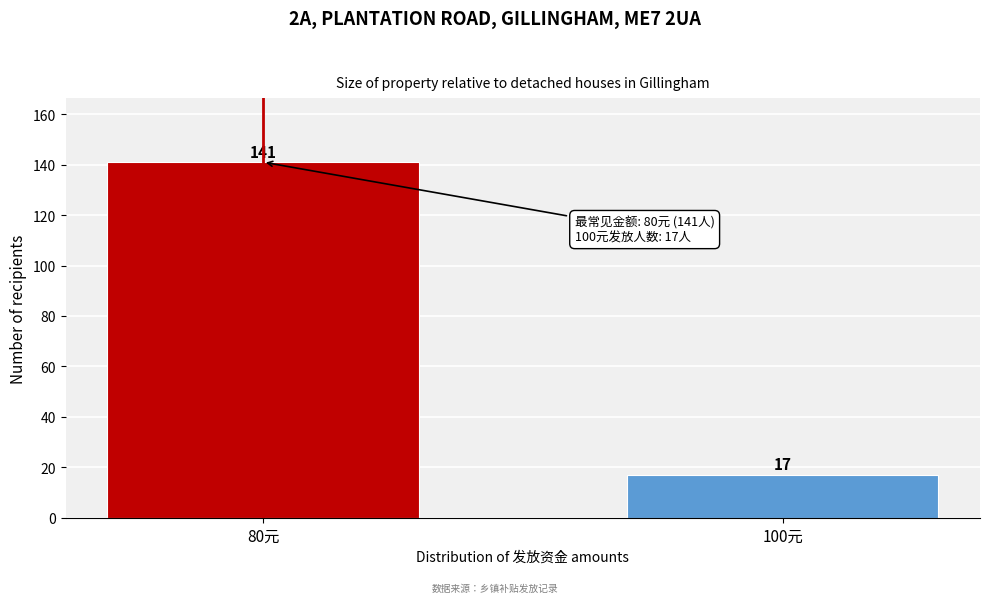

Reading left to right, what are all the values shown in this chart?

141	17